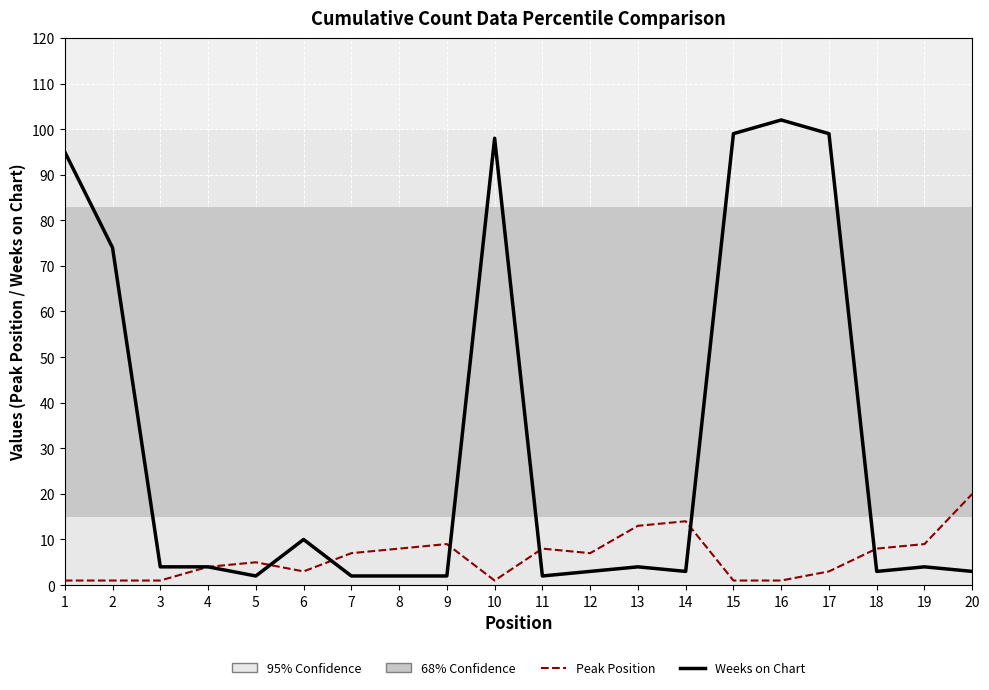

Does the chart display data point markers on the line(s)?

No